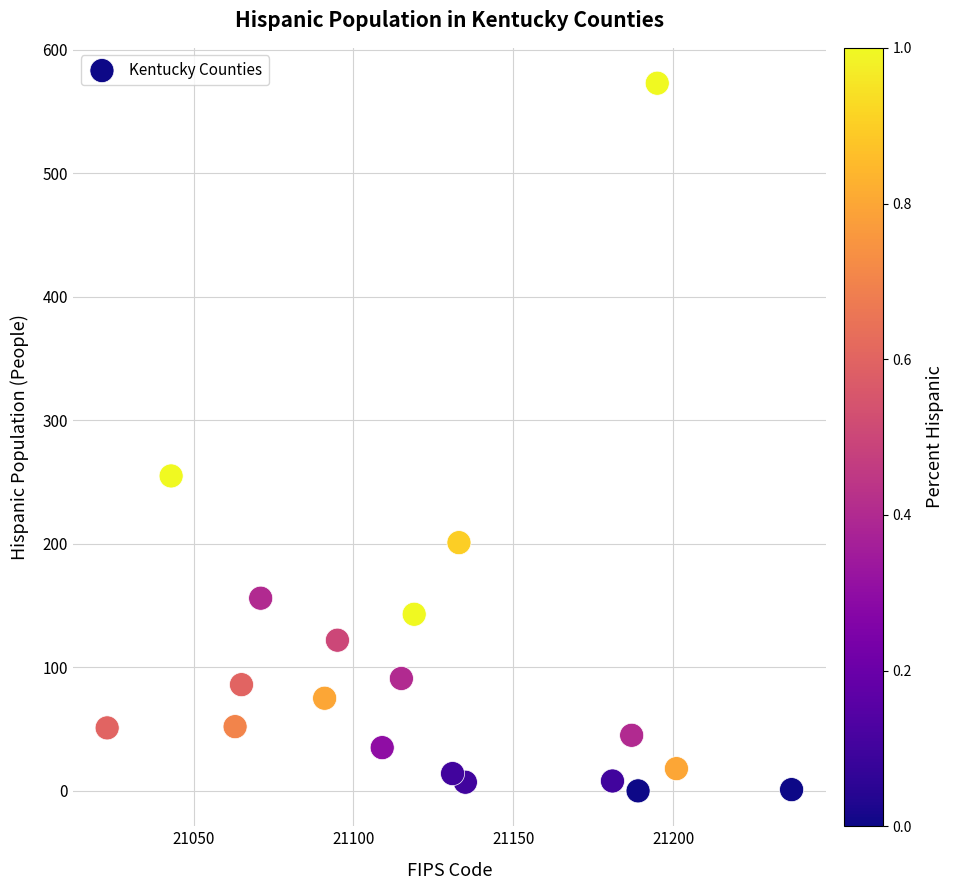

What is the range of X values (max minus min)?

214